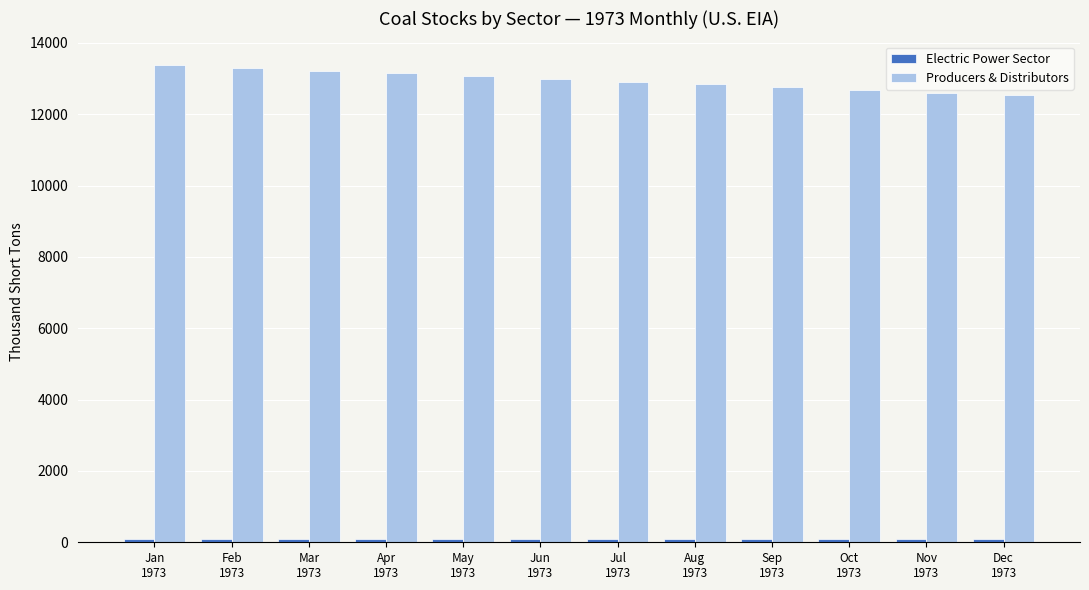

What is the greatest value displayed?

13377.0